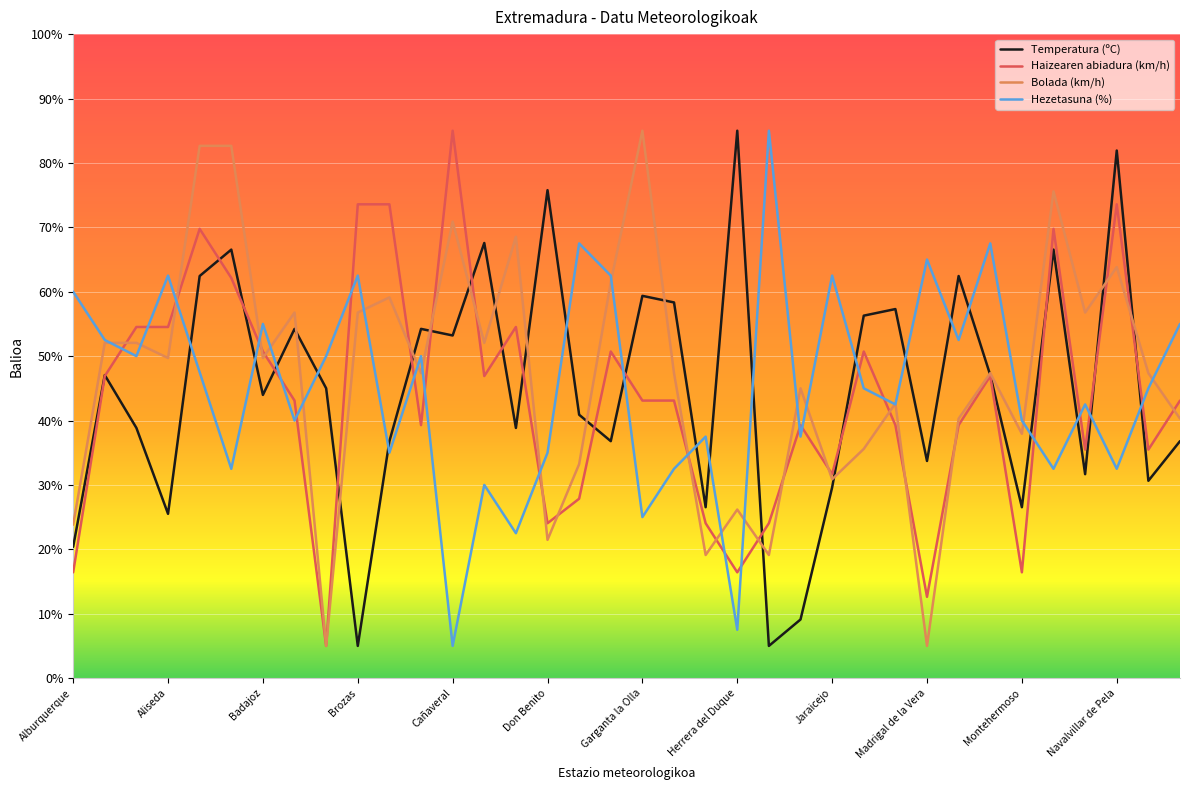

True or false: Haizearen abiadura (km/h) and Hezetasuna (%) intersect in this chart.

True